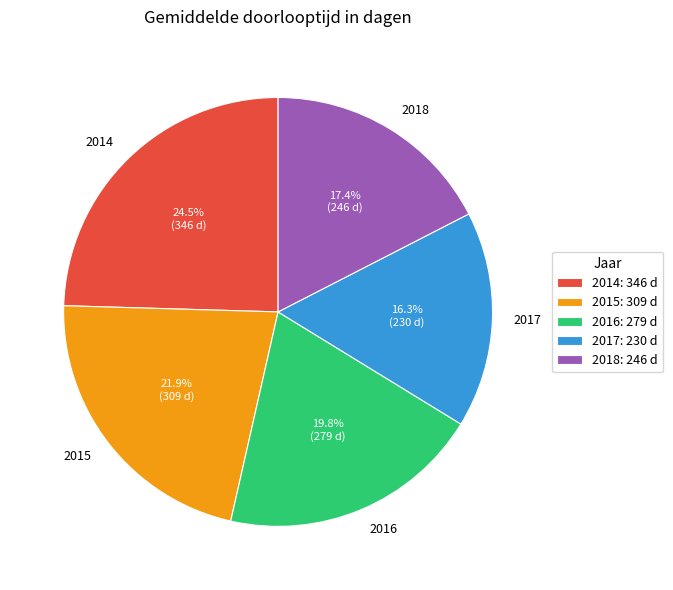

Is 2014 the majority of the pie?

No